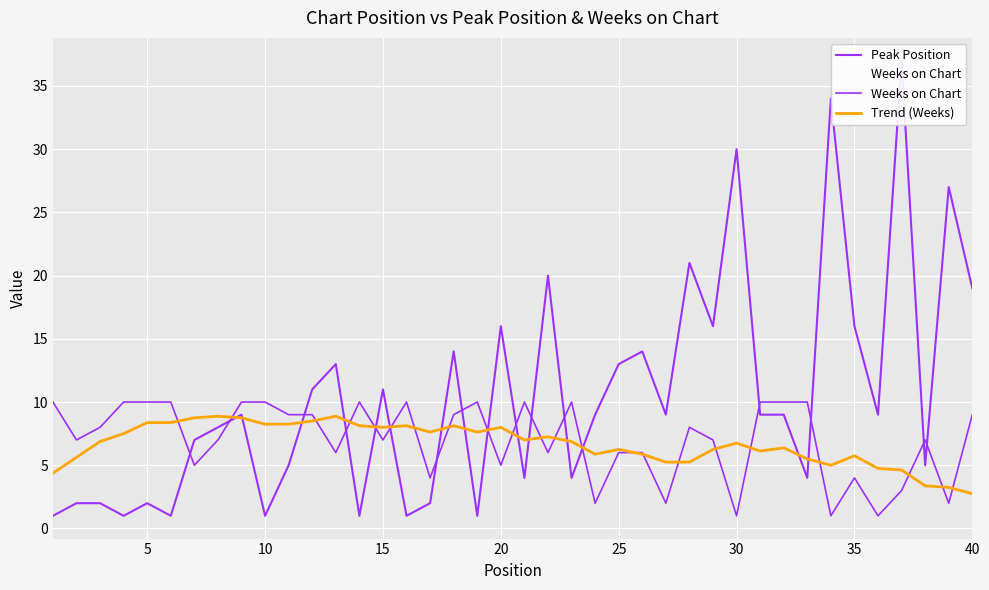

What is the highest value of the Trend (Weeks) series?

8.9